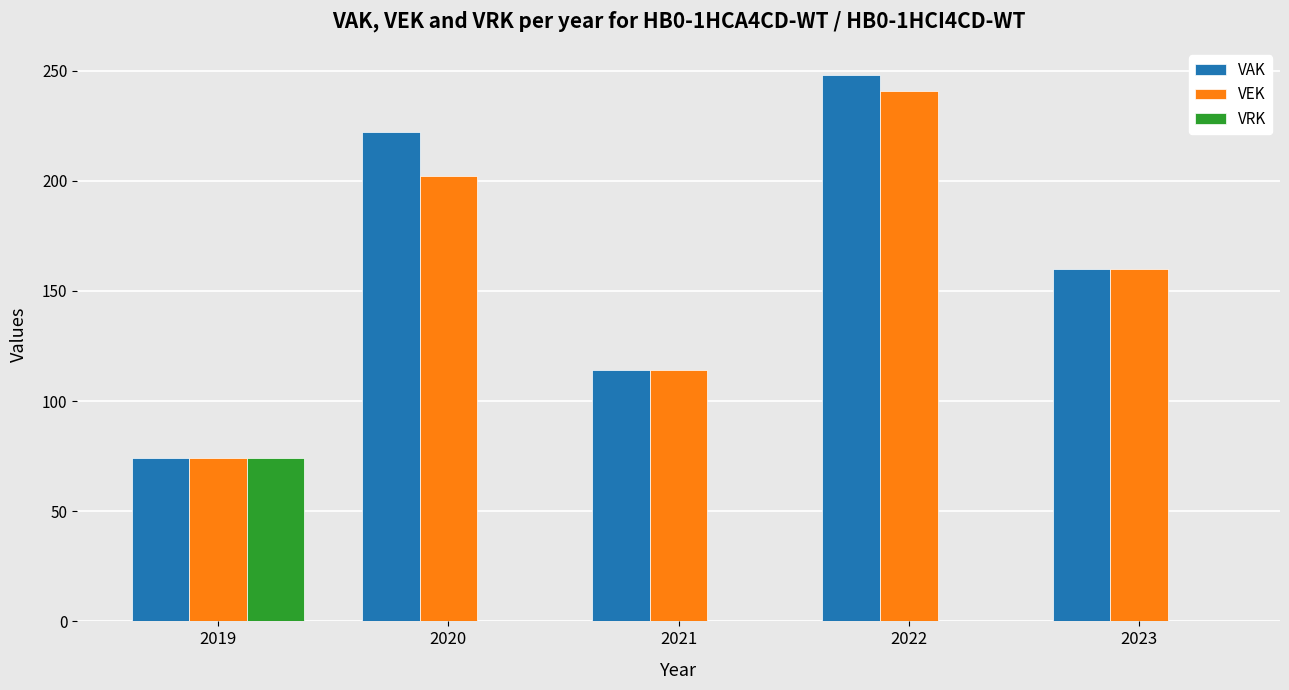

Which category has the highest value in the VEK series?

2022